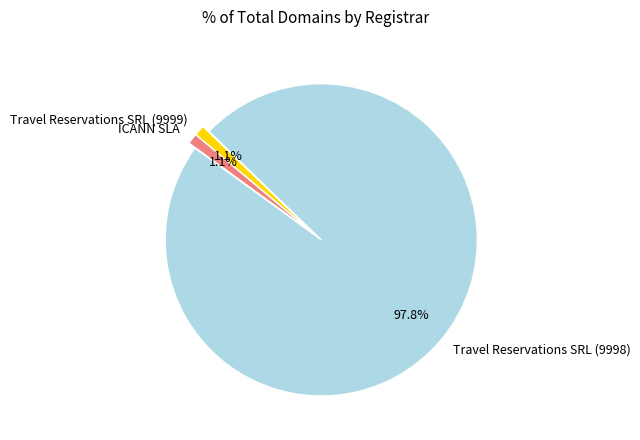

How many slices are in this pie chart?

3